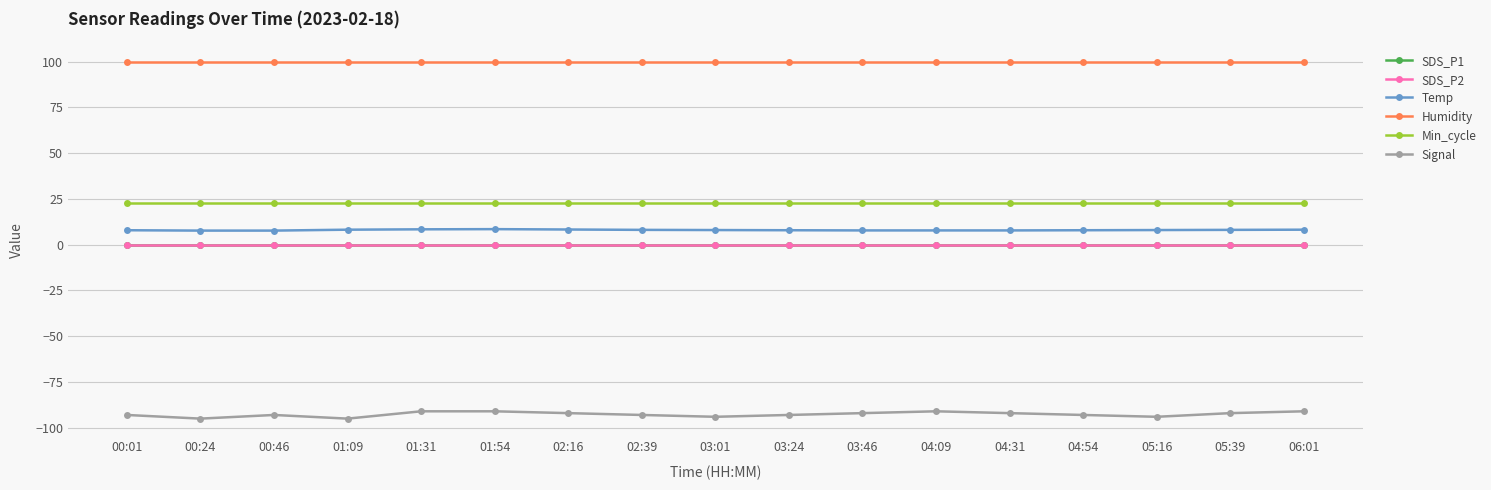

Reading left to right, list all the values displayed in this chart.

SDS_P1: 00:01=0.1	00:24=0.1	00:46=0.1	01:09=0.1	01:31=0.1	01:54=0.1	02:16=0.1	02:39=0.1	03:01=0.1	03:24=0.1	03:46=0.1	04:09=0.1	04:31=0.1	04:54=0.1	05:16=0.1	05:39=0.1	06:01=0.1
SDS_P2: 00:01=0.1	00:24=0.1	00:46=0.1	01:09=0.1	01:31=0.1	01:54=0.1	02:16=0.1	02:39=0.1	03:01=0.1	03:24=0.1	03:46=0.1	04:09=0.1	04:31=0.1	04:54=0.1	05:16=0.1	05:39=0.1	06:01=0.1
Temp: 00:01=7.9	00:24=7.7	00:46=7.7	01:09=8.2	01:31=8.4	01:54=8.5	02:16=8.3	02:39=8.1	03:01=8.0	03:24=7.9	03:46=7.8	04:09=7.8	04:31=7.8	04:54=7.9	05:16=8.0	05:39=8.1	06:01=8.2
Humidity: 00:01=99.9	00:24=99.9	00:46=99.9	01:09=99.9	01:31=99.9	01:54=99.9	02:16=99.9	02:39=99.9	03:01=99.9	03:24=99.9	03:46=99.9	04:09=99.9	04:31=99.9	04:54=99.9	05:16=99.9	05:39=99.9	06:01=99.9
Min_cycle: 00:01=23.0	00:24=23.0	00:46=23.0	01:09=23.0	01:31=23.0	01:54=23.0	02:16=23.0	02:39=23.0	03:01=23.0	03:24=23.0	03:46=23.0	04:09=23.0	04:31=23.0	04:54=23.0	05:16=23.0	05:39=23.0	06:01=23.0
Signal: 00:01=-93.0	00:24=-95.0	00:46=-93.0	01:09=-95.0	01:31=-91.0	01:54=-91.0	02:16=-92.0	02:39=-93.0	03:01=-94.0	03:24=-93.0	03:46=-92.0	04:09=-91.0	04:31=-92.0	04:54=-93.0	05:16=-94.0	05:39=-92.0	06:01=-91.0